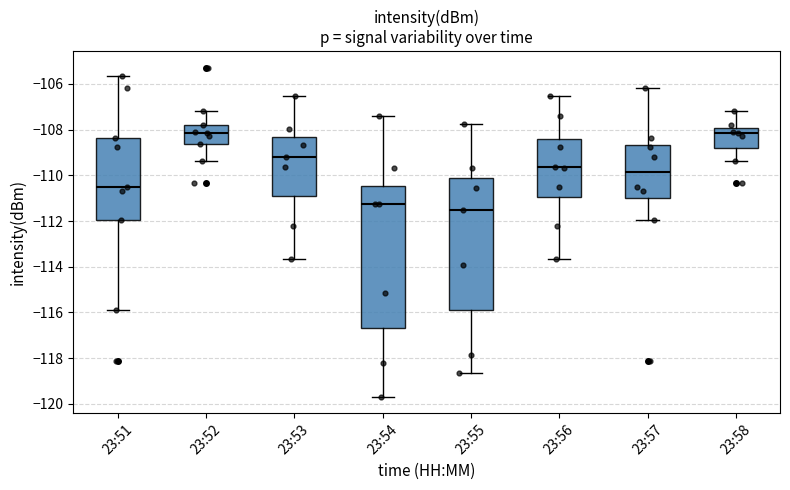

Reading left to right, transcribe this box plot: for each box, give where its median line is, the range the box spans, and where its two whiskers end, as read against the y-axis. The values are not printed on the chart, so give them approximately, as read against the axis.

23:51: median -110.6, box -112.0 to -108.4, whiskers -116.0 to -105.6
23:52: median -108.2, box -108.6 to -107.8, whiskers -109.4 to -107.2
23:53: median -109.2, box -111.0 to -108.4, whiskers -113.6 to -106.6
23:54: median -111.2, box -116.6 to -110.4, whiskers -119.6 to -107.4
23:55: median -111.6, box -115.8 to -110.2, whiskers -118.6 to -107.8
23:56: median -109.6, box -111.0 to -108.4, whiskers -113.6 to -106.6
23:57: median -109.8, box -111.0 to -108.6, whiskers -112.0 to -106.2
23:58: median -108.2, box -108.8 to -108.0, whiskers -109.4 to -107.2